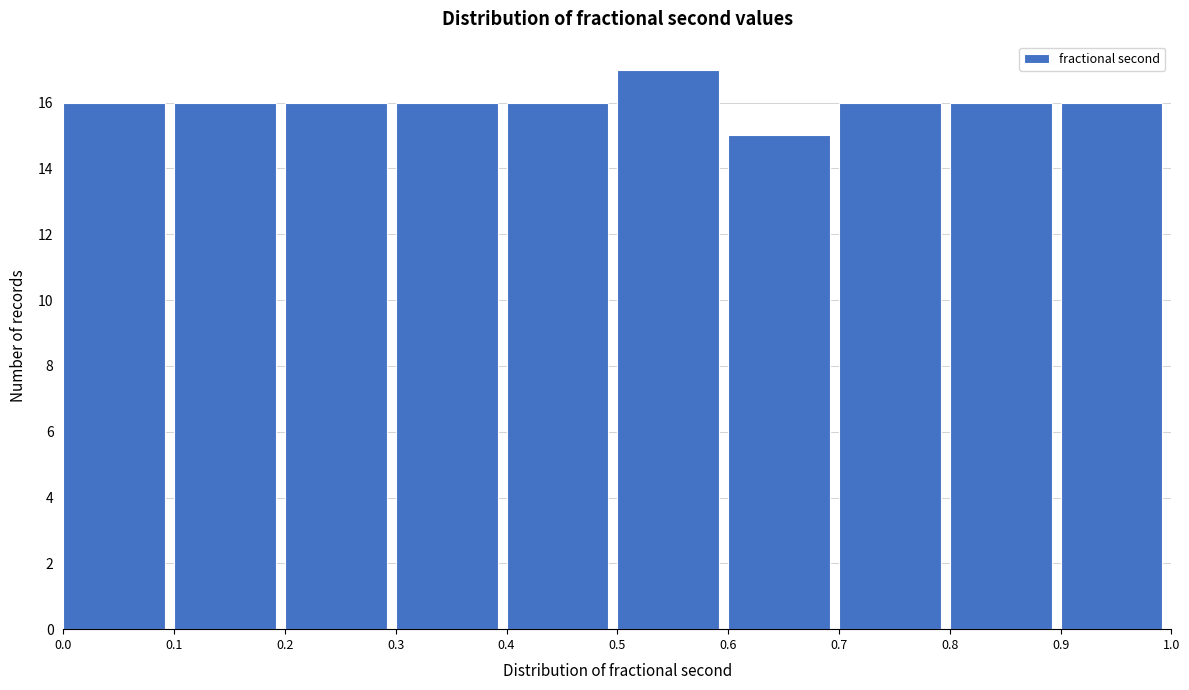

Which range on the x-axis has the tallest bar?

0.5 to 0.6